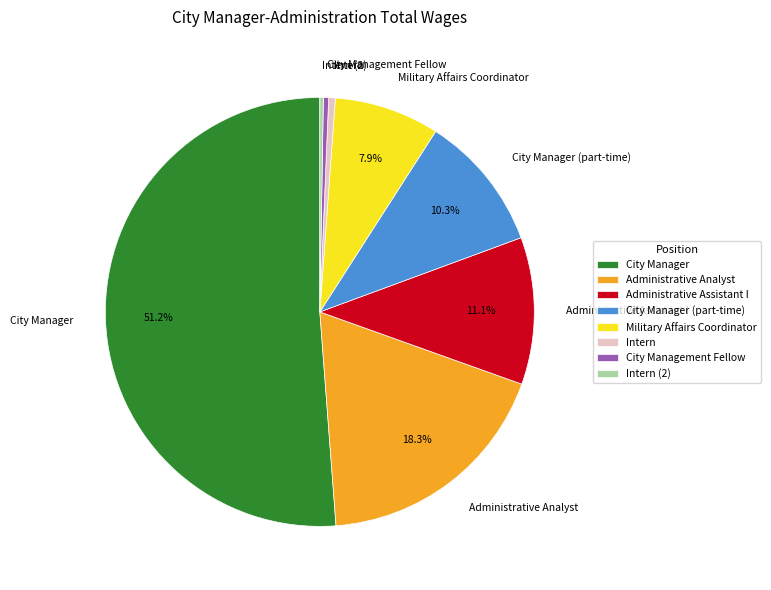

To the nearest percent, what percentage of the pie is Military Affairs Coordinator?

8%